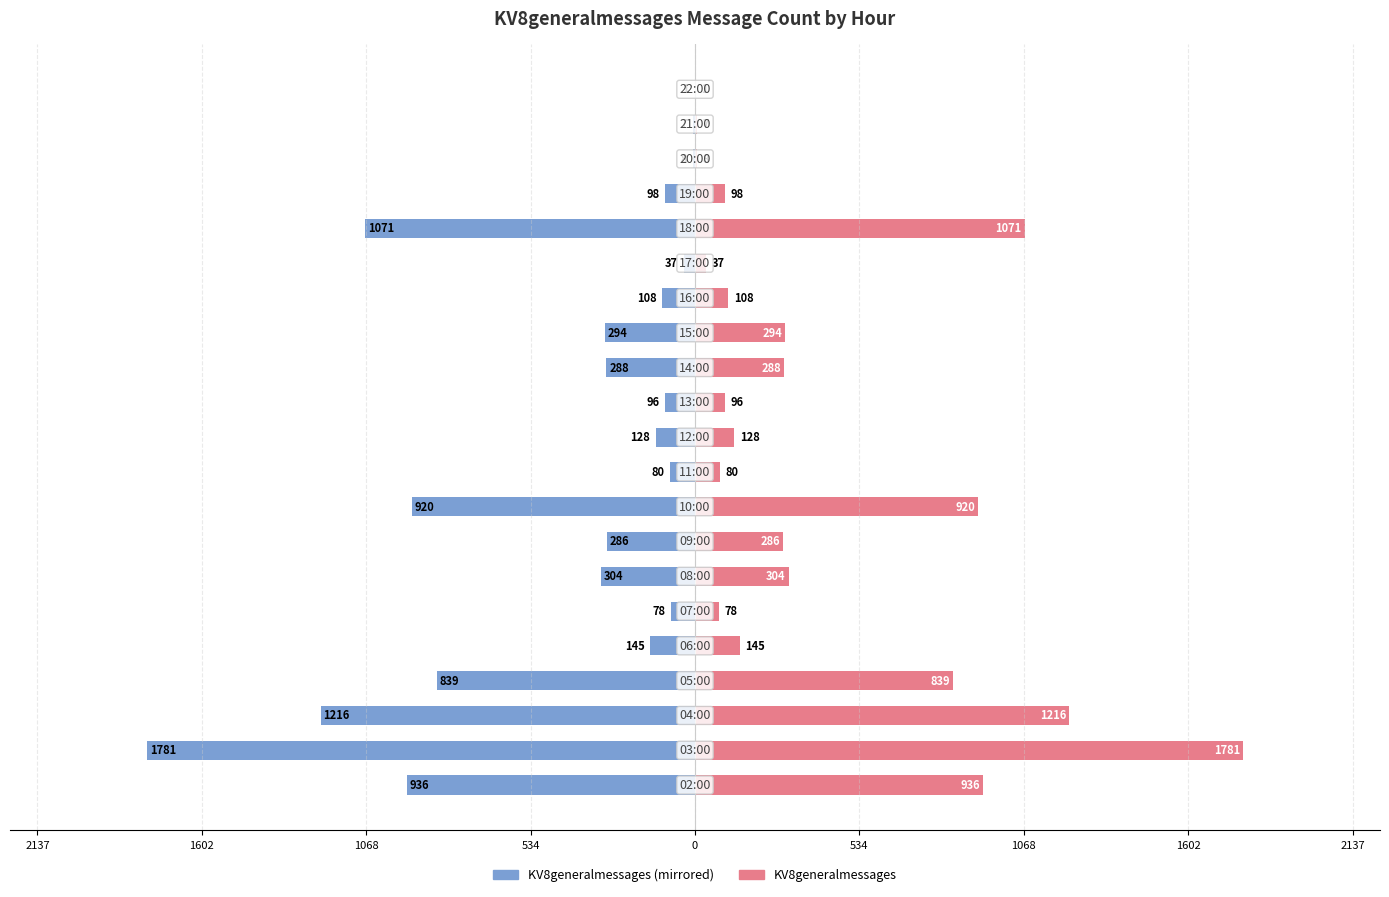

At how many categories does at least one series exceed 616?

6